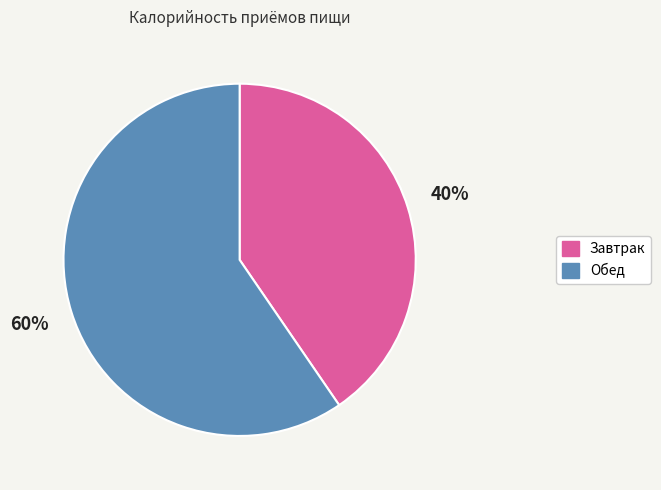

True or false: Обед accounts for 68% of the total.

False